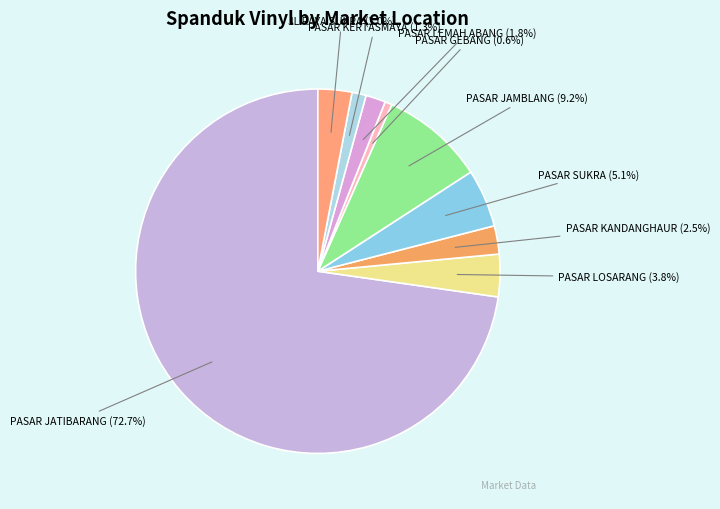

The PASAR LOSARANG slice represents 4% of the pie. True or false?

True